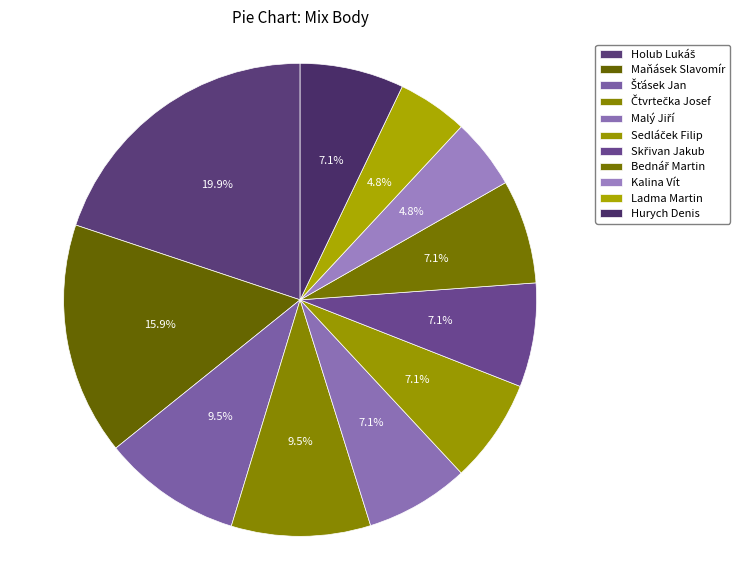

Combined, do Šťásek Jan and Sedláček Filip account for over 50%?

No